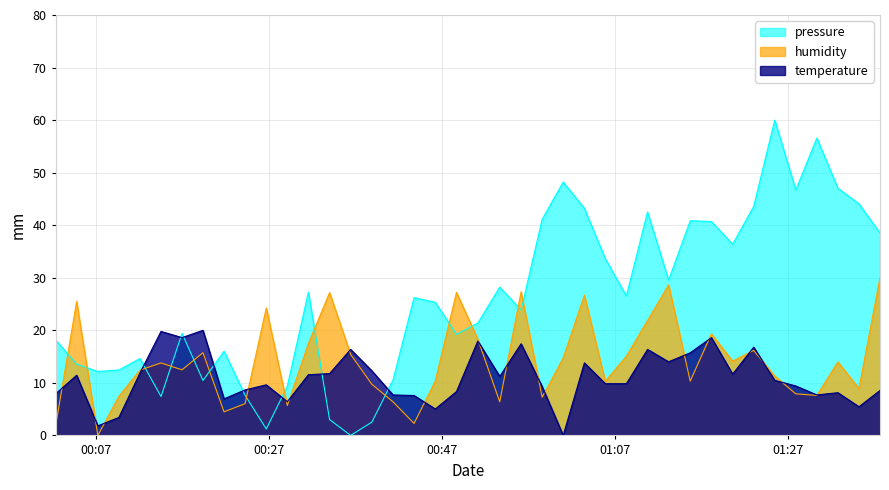

List the series in order of their overall mean, lowest first.

temperature, humidity, pressure